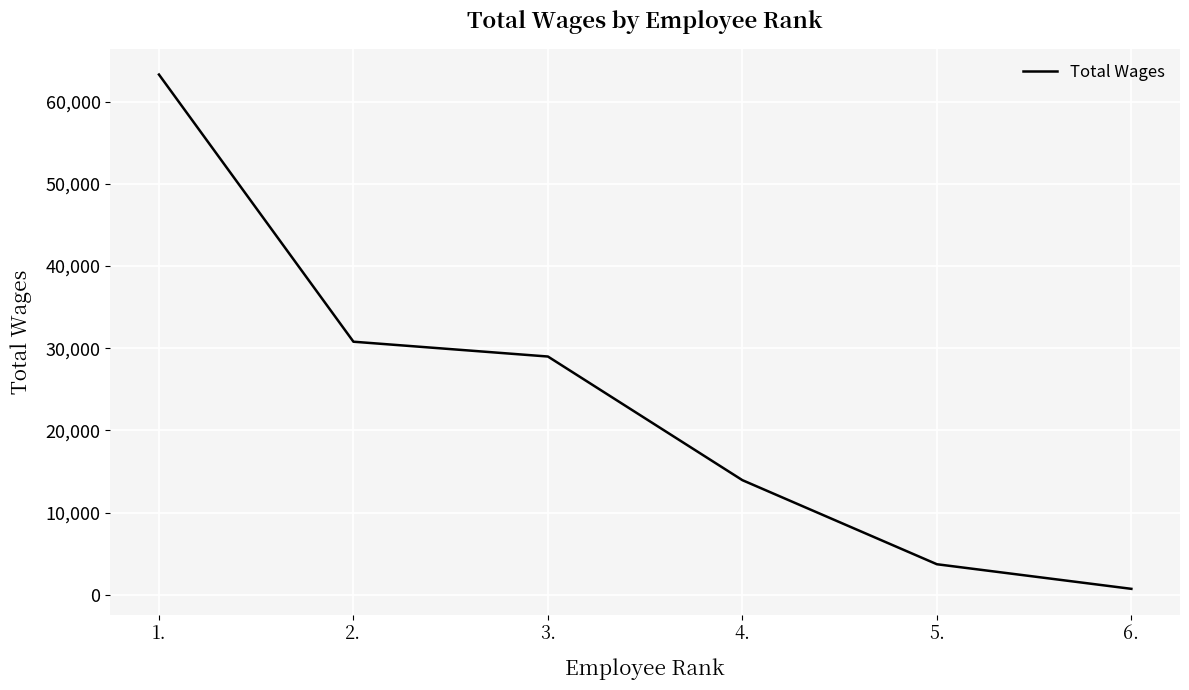

Reading left to right, extract all data points from this chart.

63292	30793	28990	13949	3722	729